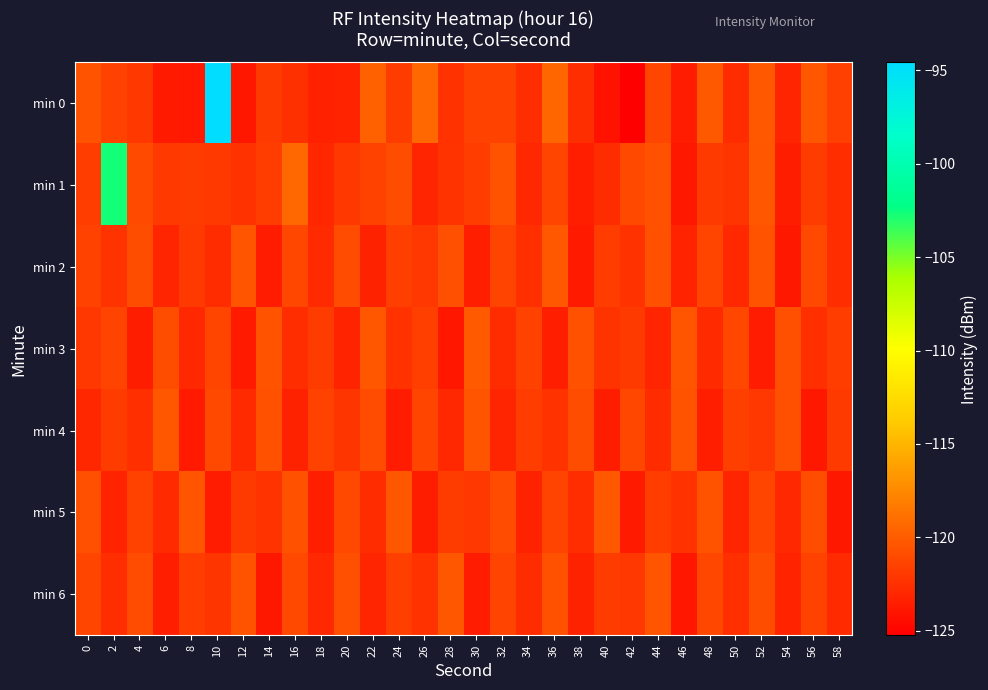

What is the total value across all series at 18?

-858.8